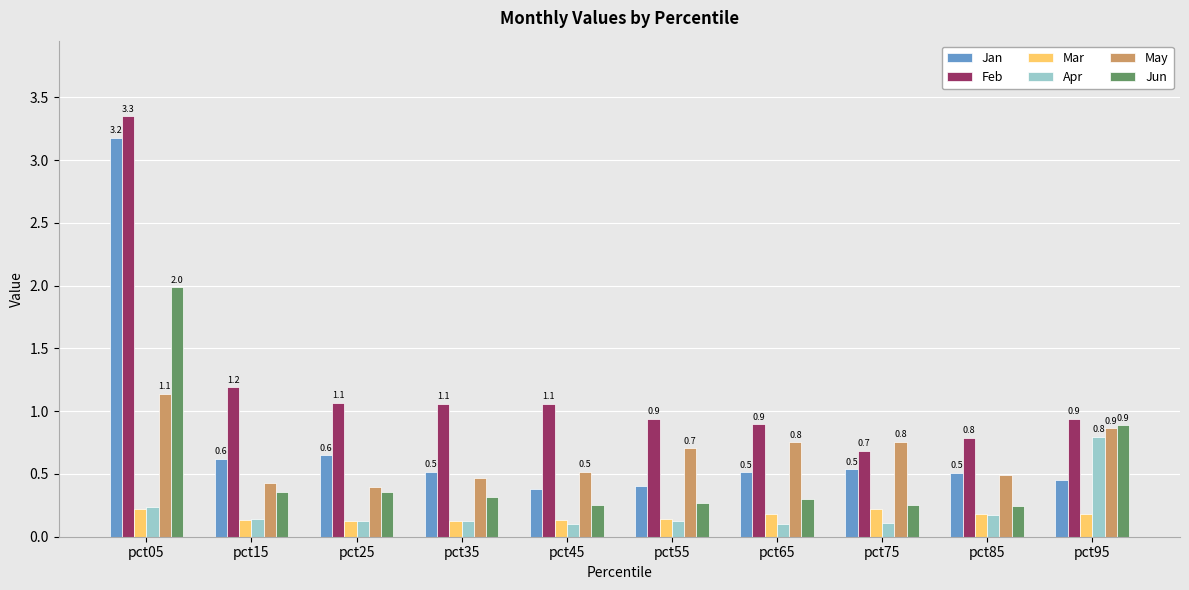

The value of Mar at pct65 is 0.2. True or false?

True